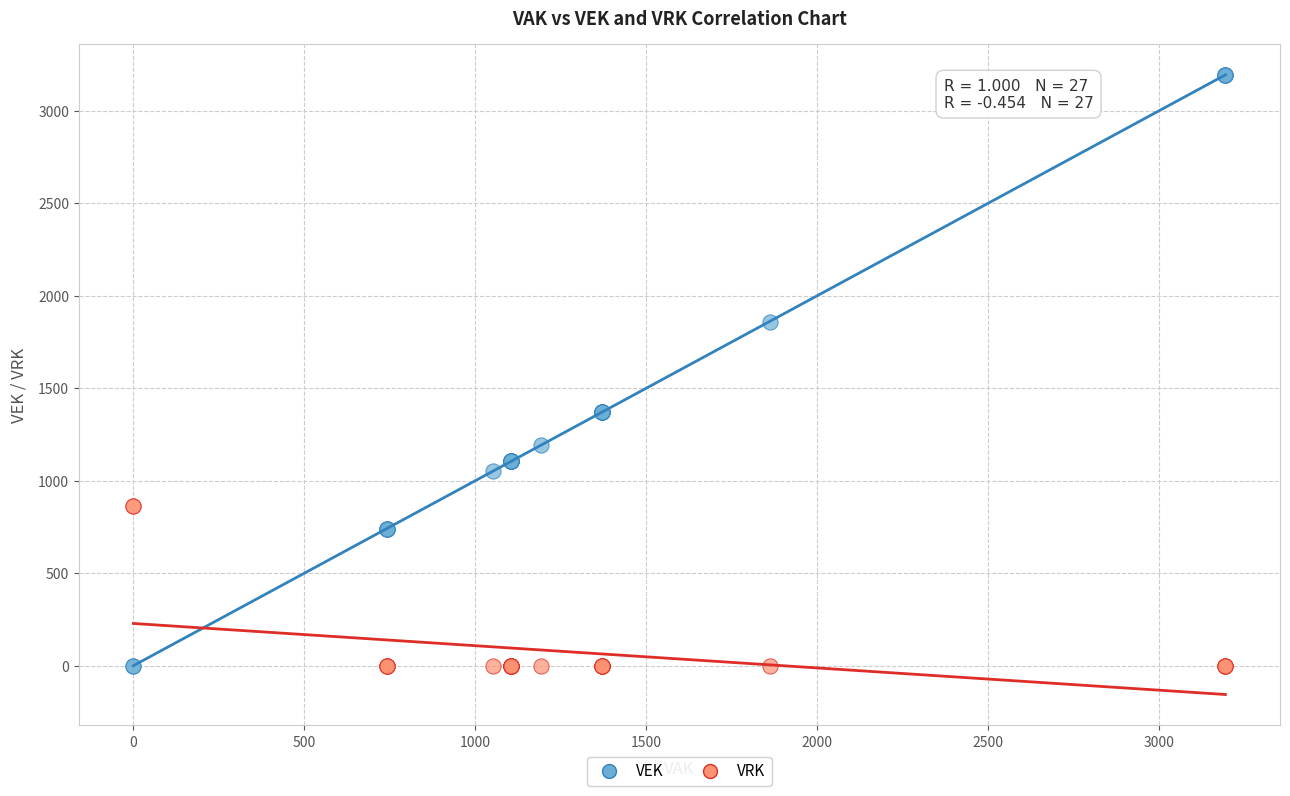

What are all the series names shown in the legend?

VEK, VRK